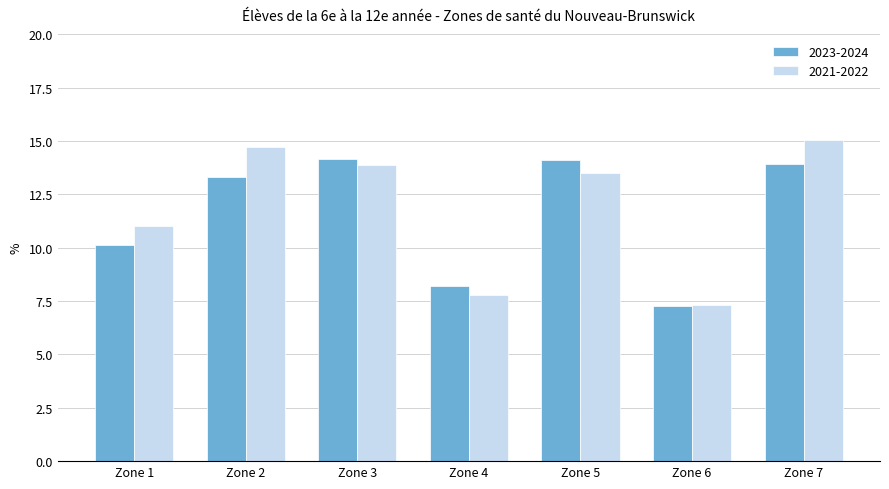

True or false: 2023-2024 has a value of 8.2 at Zone 4.

True